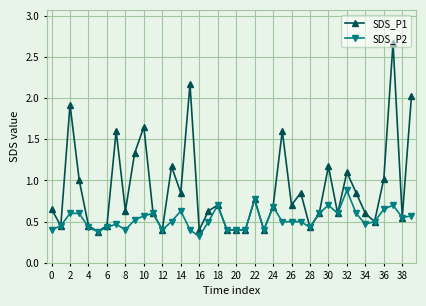

Which series has the largest total across all categories?

SDS_P1